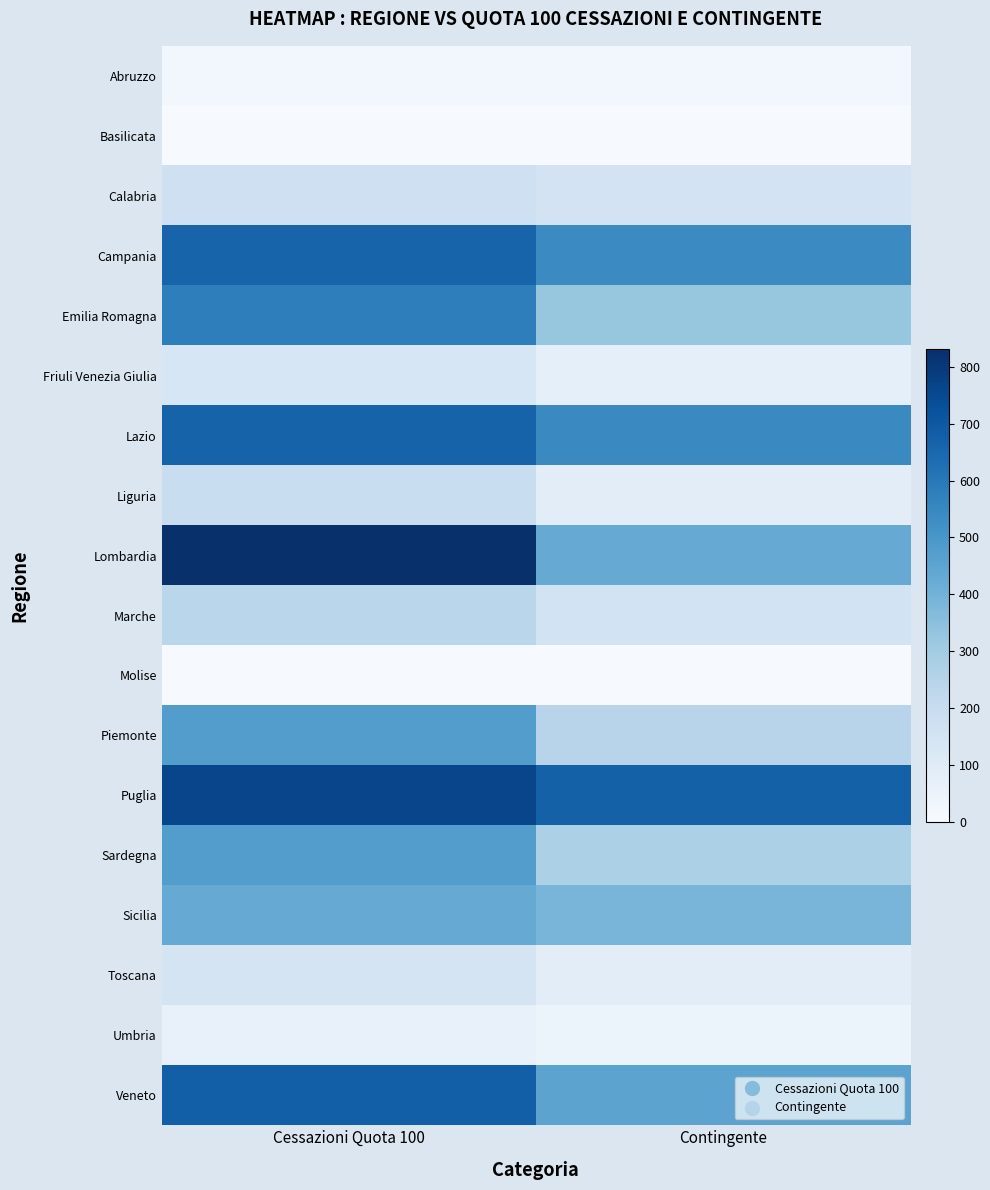

Rank the series at Cessazioni Quota 100 from lowest to highest value.

Basilicata, Molise, Abruzzo, Umbria, Friuli Venezia Giulia, Toscana, Calabria, Liguria, Marche, Sicilia, Sardegna, Piemonte, Emilia Romagna, Campania, Lazio, Veneto, Puglia, Lombardia